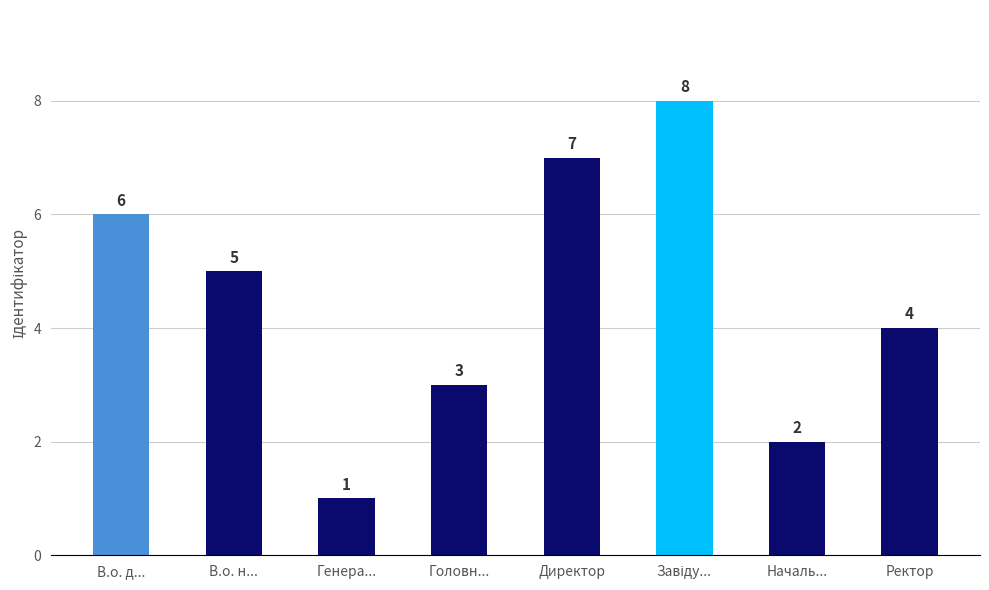

What is the approximate value at Директор?

7